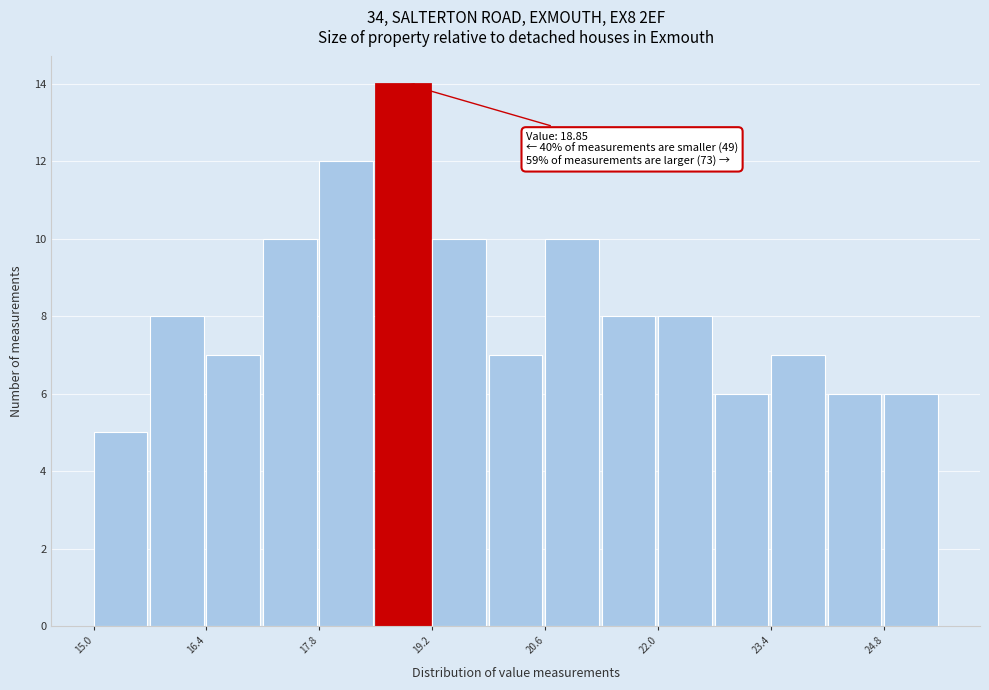

Around what value on the x-axis is the tallest bar? Give the approximate position of its centre, as read against the axis.

18.8